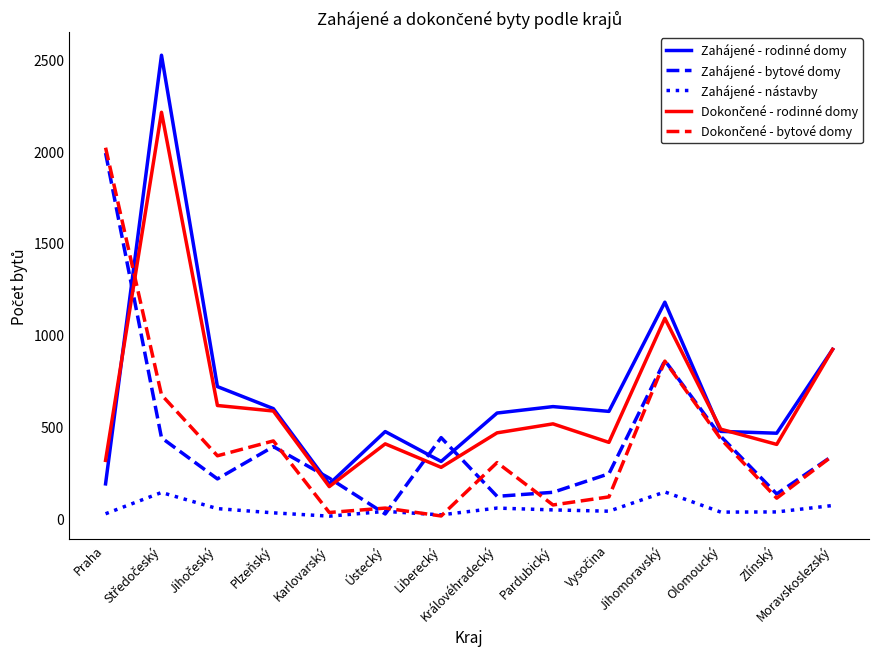

Which series has the widest spread of values?

Zahájené - rodinné domy